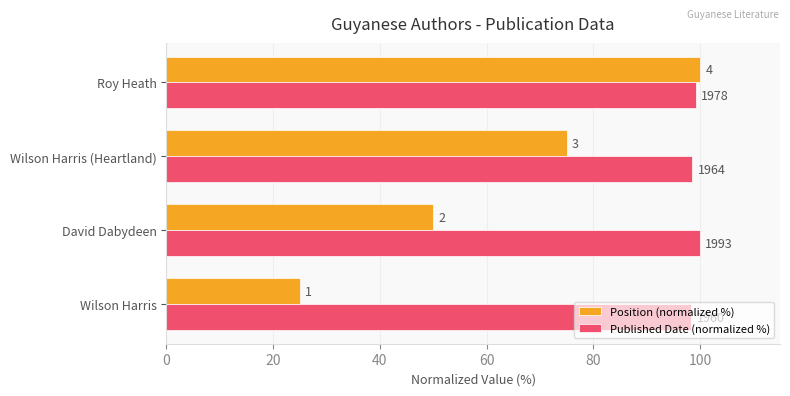

Reading left to right, what are all the values shown in this chart?

Position (normalized %): 25.0	50.0	75.0	100.0
Published Date (normalized %): 98.3	100.0	98.5	99.2